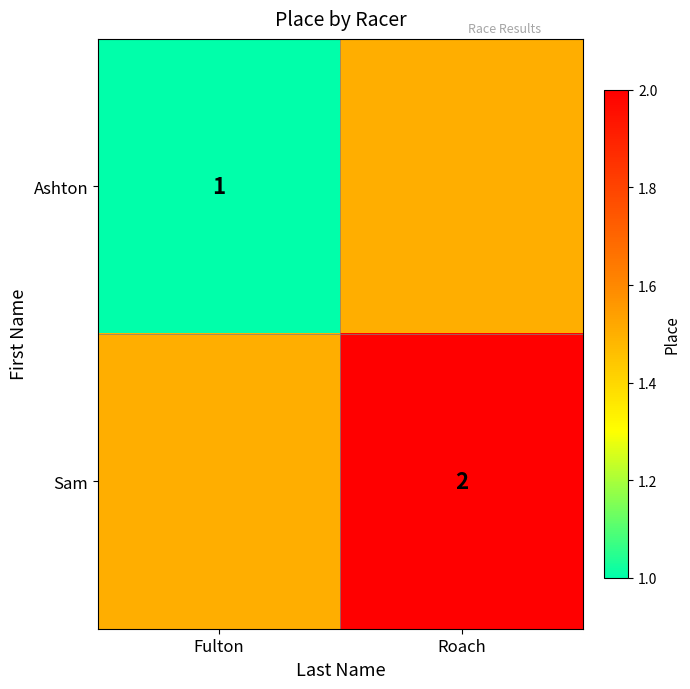

Is the value of Ashton at Fulton greater than the value of Sam at Roach?

No